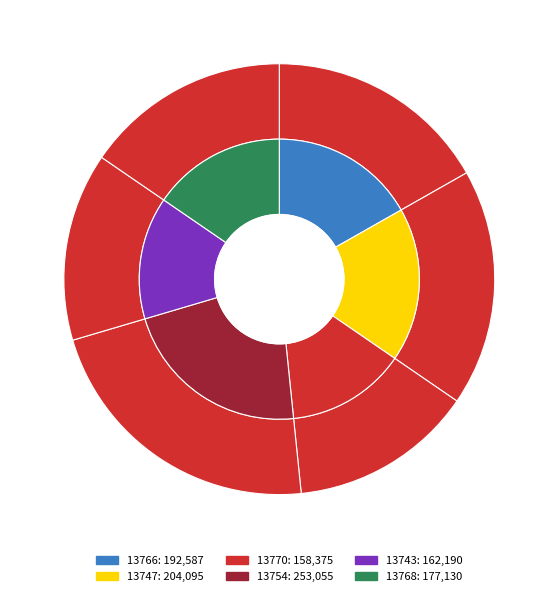

The 13770 slice represents 22% of the pie. True or false?

False